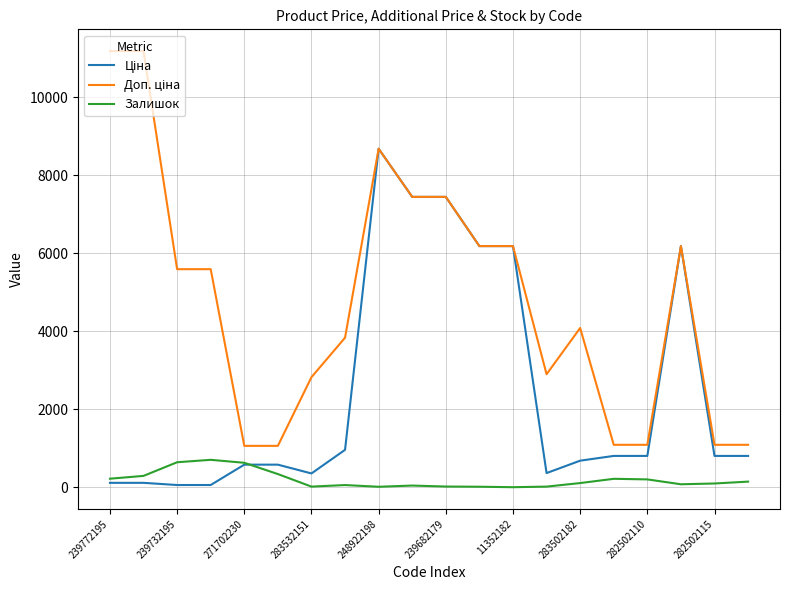

What is the maximum value shown in the chart?

11182.0